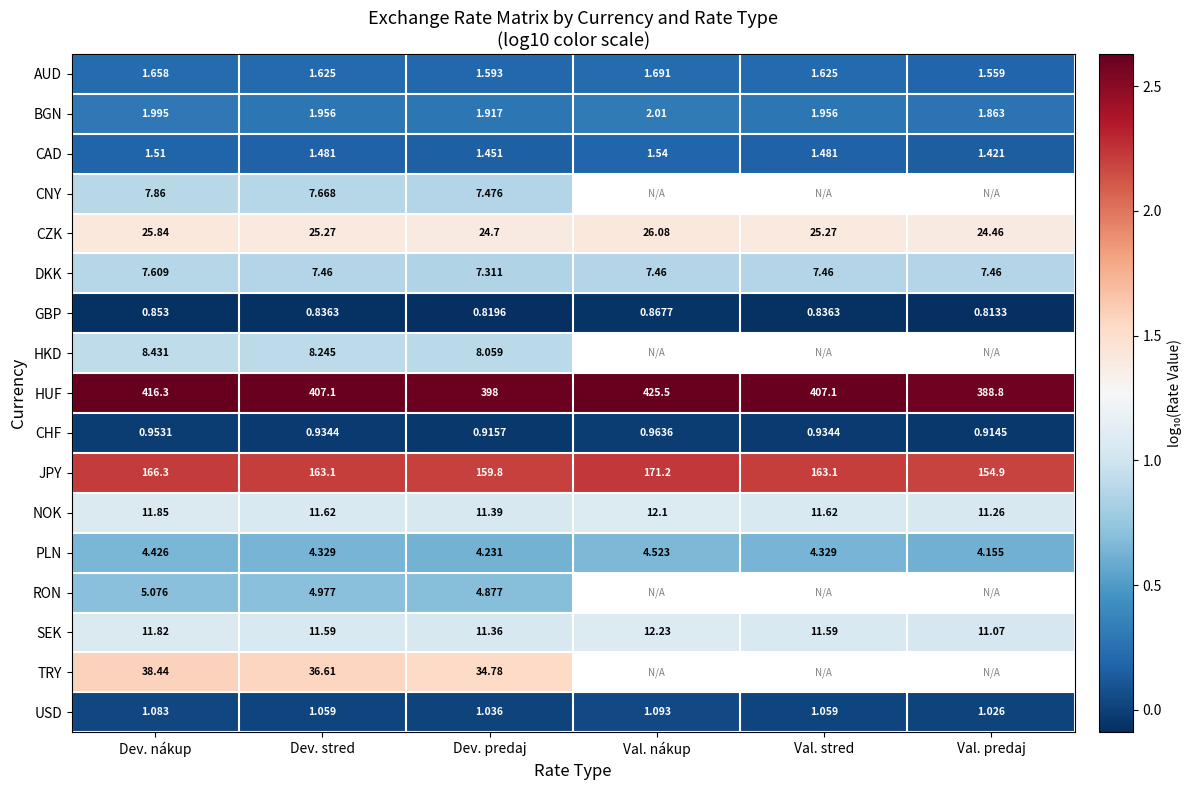

At Dev. predaj, list the series in order from smallest to largest.

GBP, CHF, USD, CAD, AUD, BGN, PLN, RON, DKK, CNY, HKD, SEK, NOK, CZK, TRY, JPY, HUF